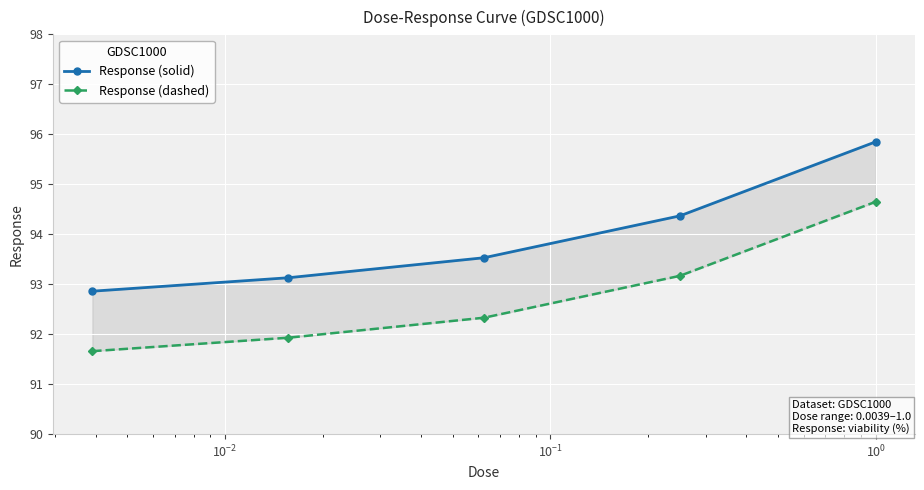

True or false: Response (solid) and Response (dashed) intersect in this chart.

False